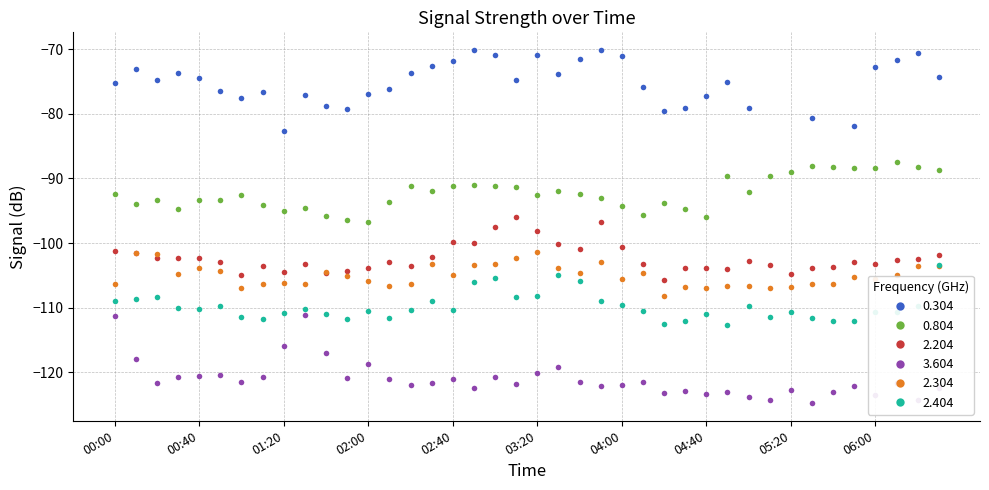

True or false: 3.604 has more than 2 interior local peaks.

True